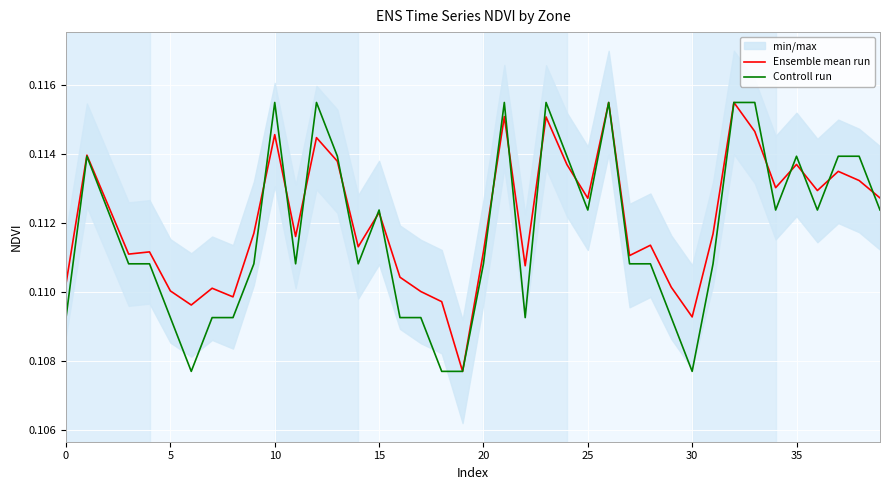

Is it true that Controll run equals 0.2 at 11?

False